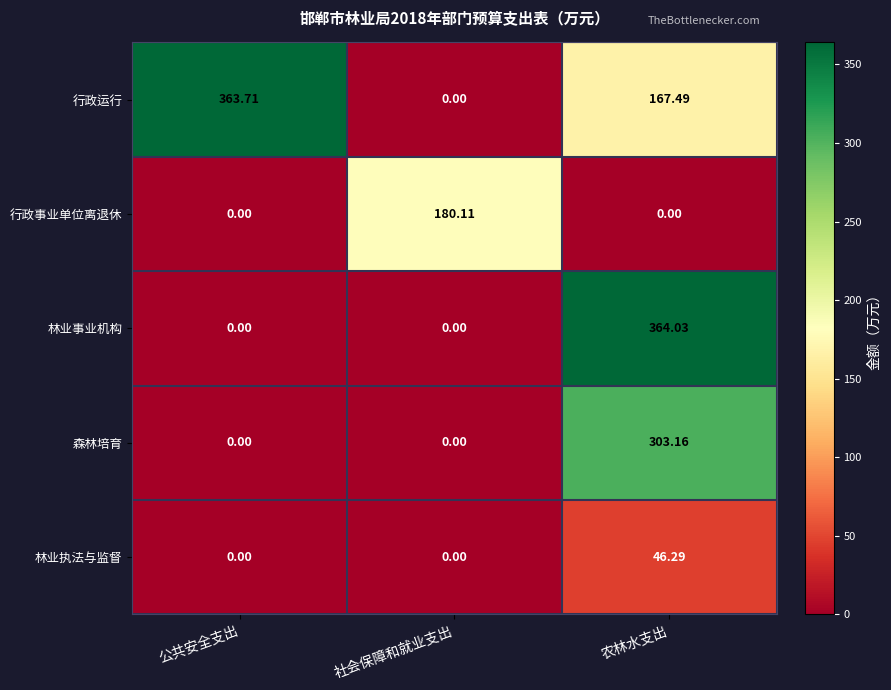

What is the difference between the highest and lowest values at 公共安全支出?

363.7